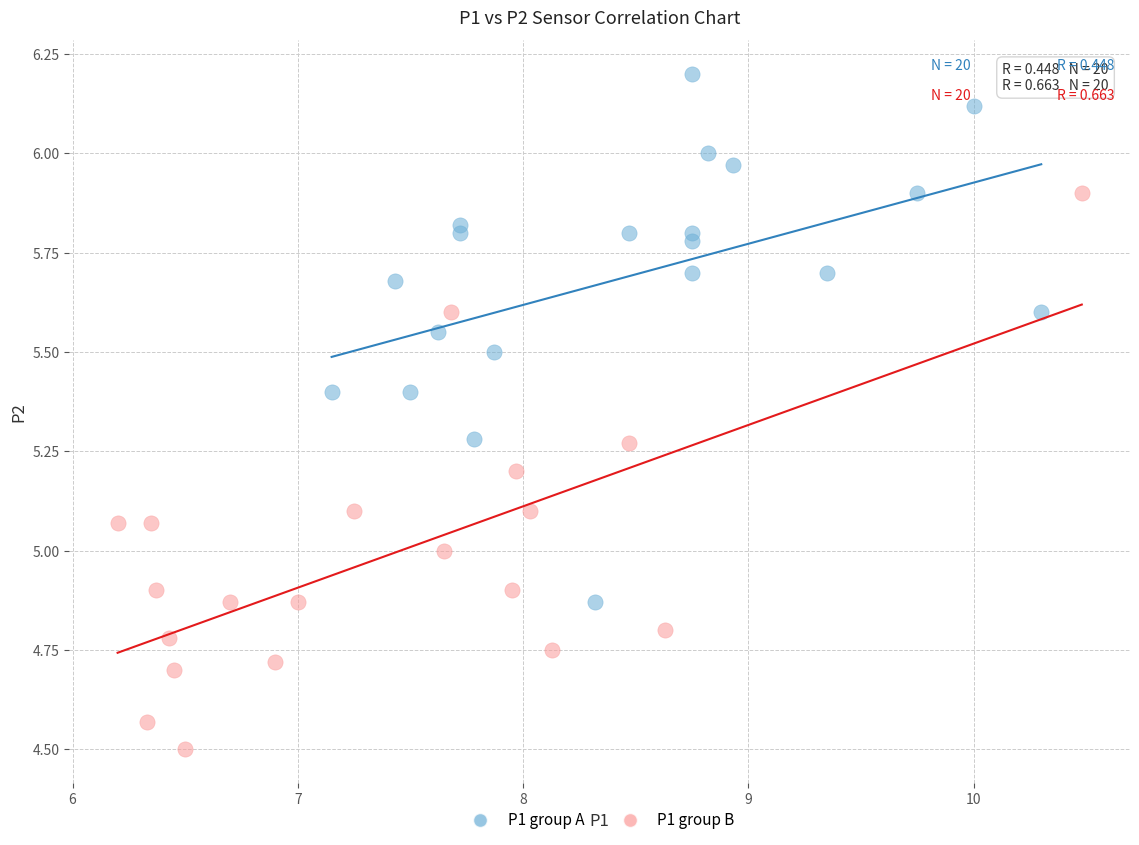

Which series contains the lowest Y value?

P1 group B